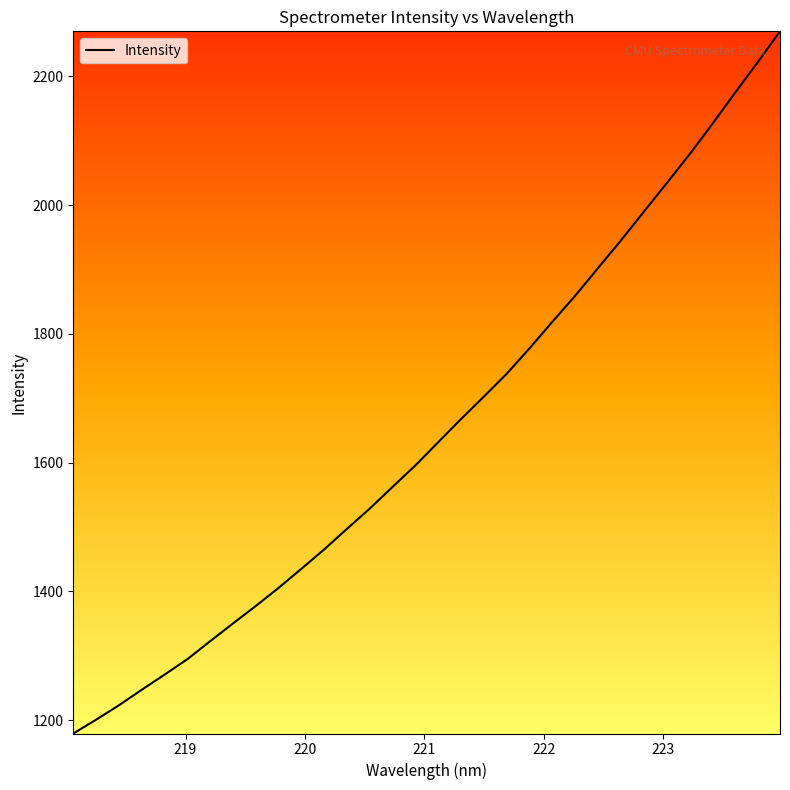

What is the minimum value shown in the chart?

1179.1